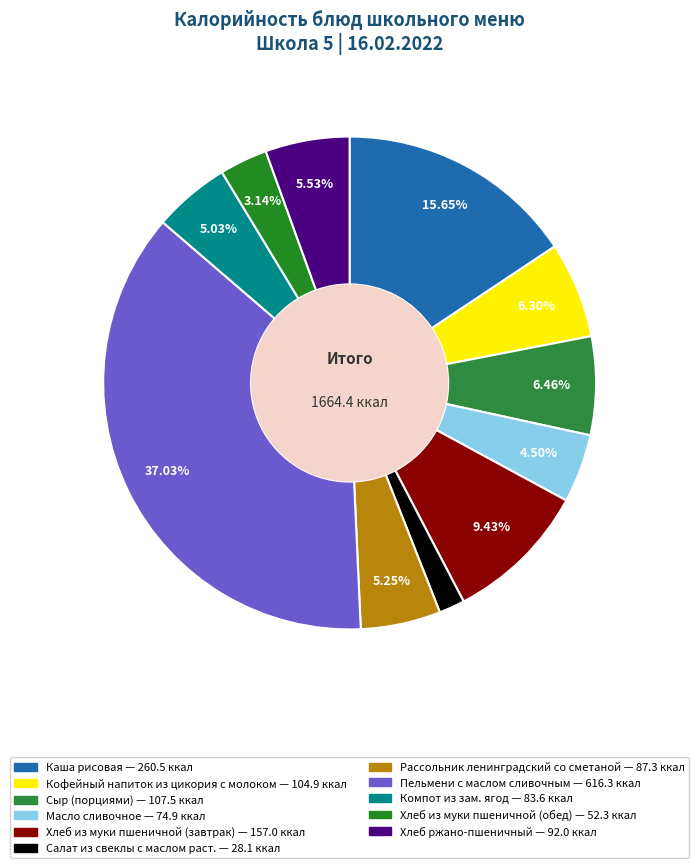

To the nearest percent, what is the difference between the largest and smallest slice percentages?

35%